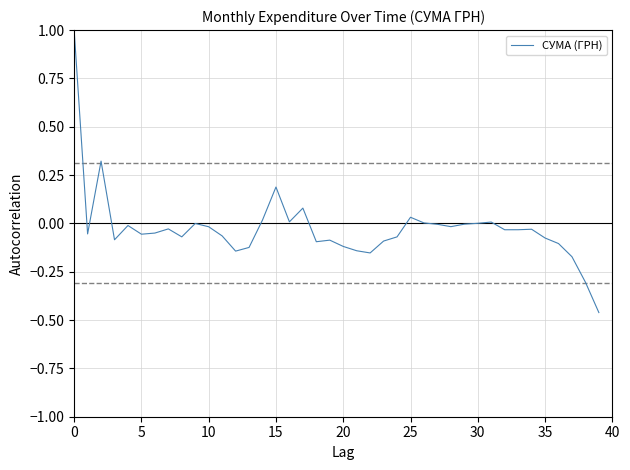

What is the greatest value displayed?

1.0